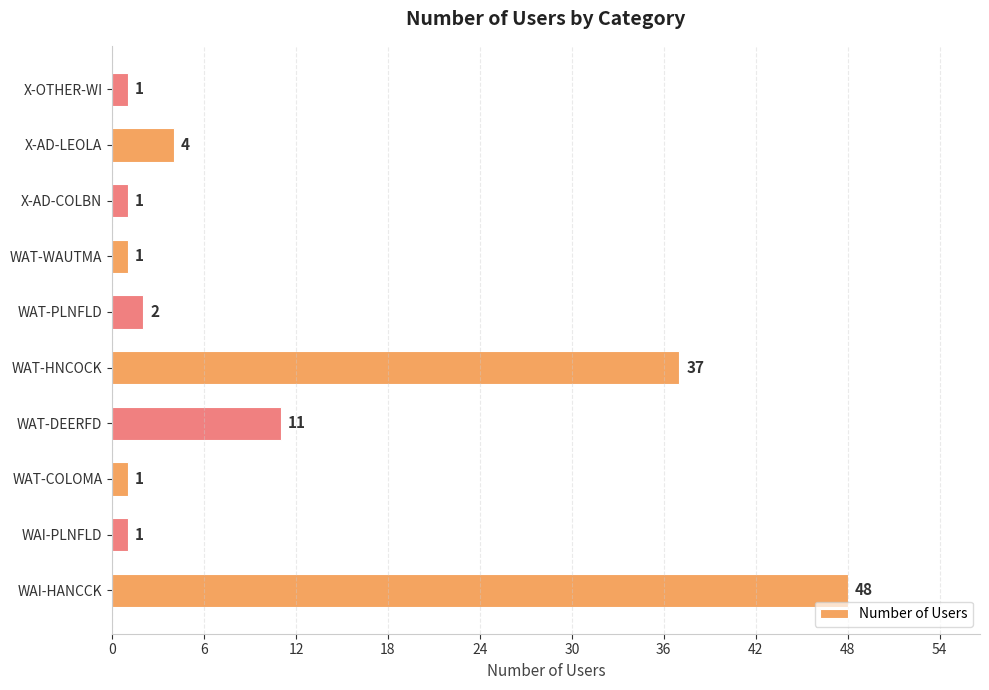

The value at WAT-HNCOCK is 37. True or false?

True